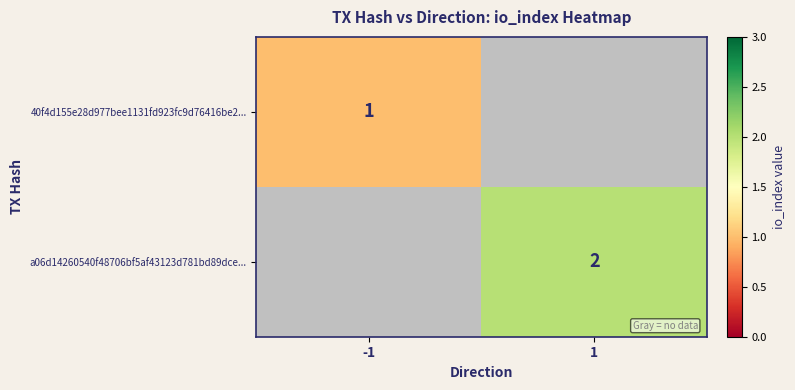

How many series are shown in this chart?

2